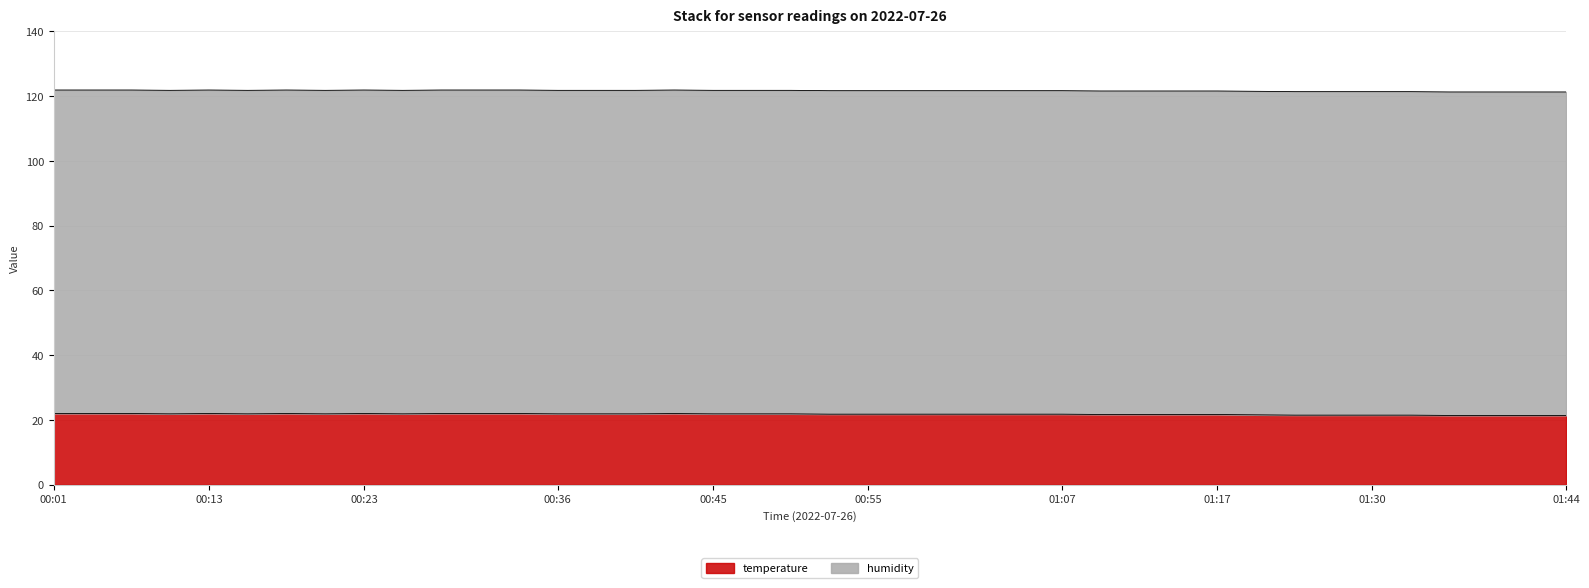

What is the difference between the maximum and minimum values?

0.6